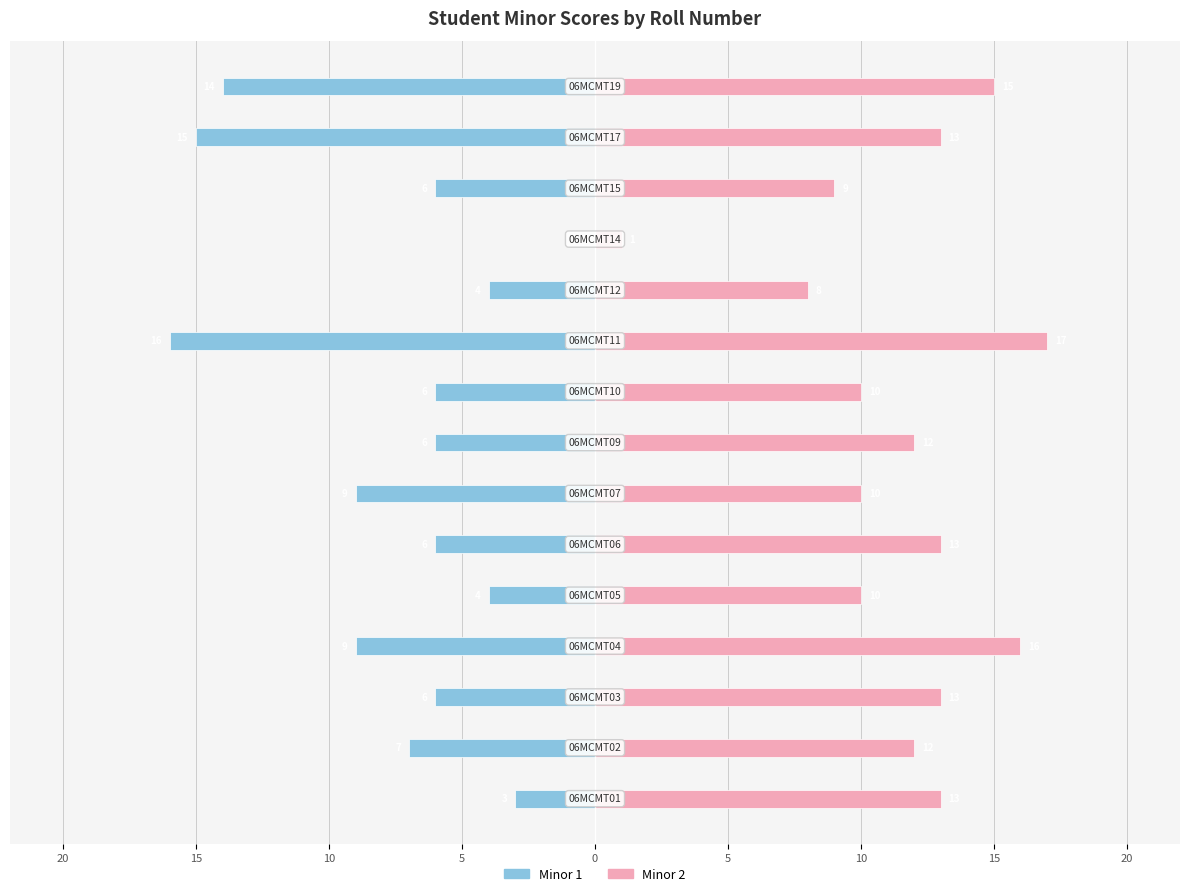

Rank the series at 20 from lowest to highest value.

Minor 1, Minor 2